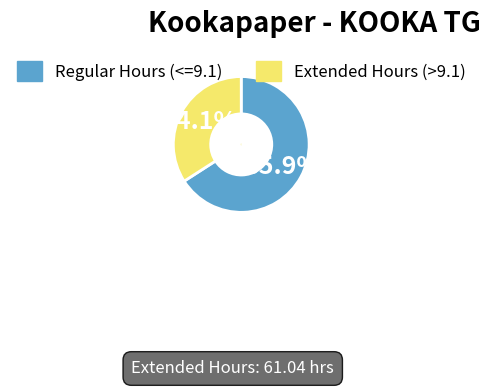

What is the ratio of the value at Extended Hours (>9.1) to the value at Regular Hours (<=9.1)?

0.5